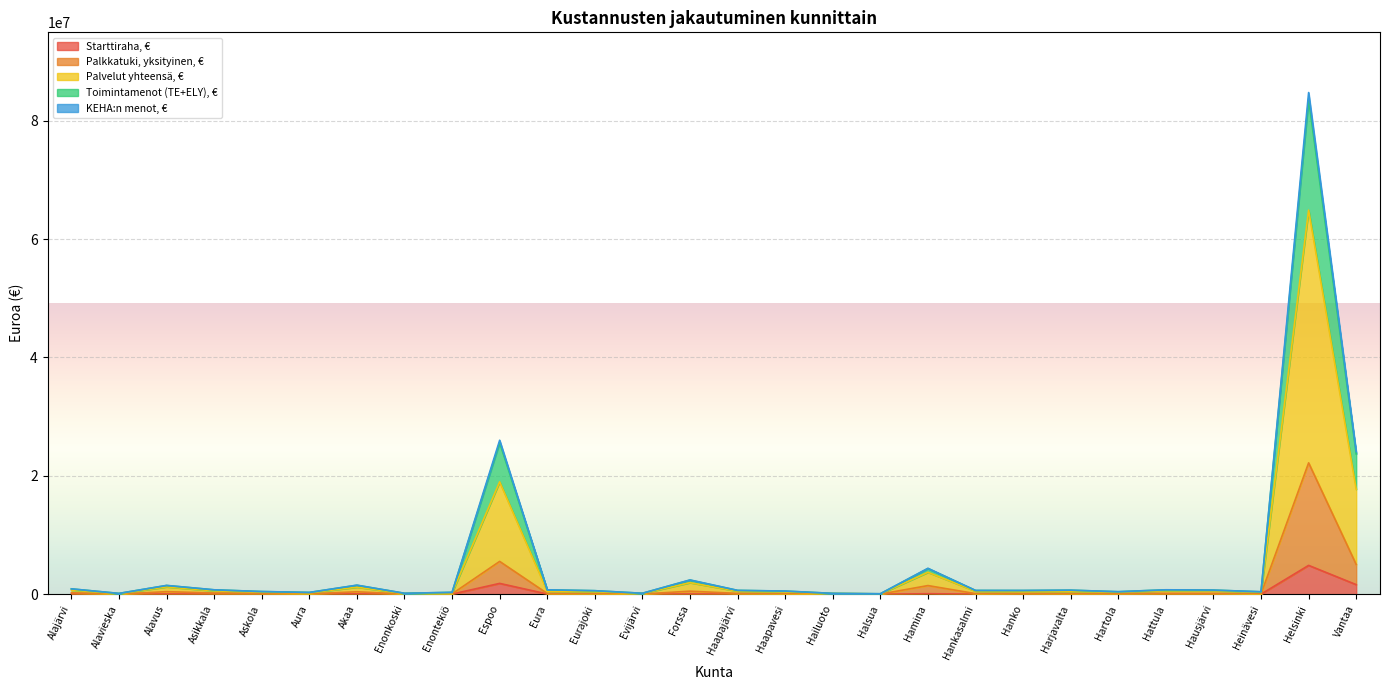

What is the label of the 28th point from the left?

Vantaa